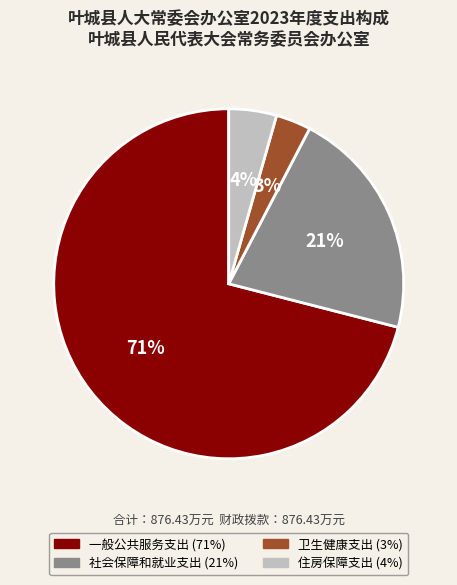

To the nearest percent, what portion does 住房保障支出 represent?

4%